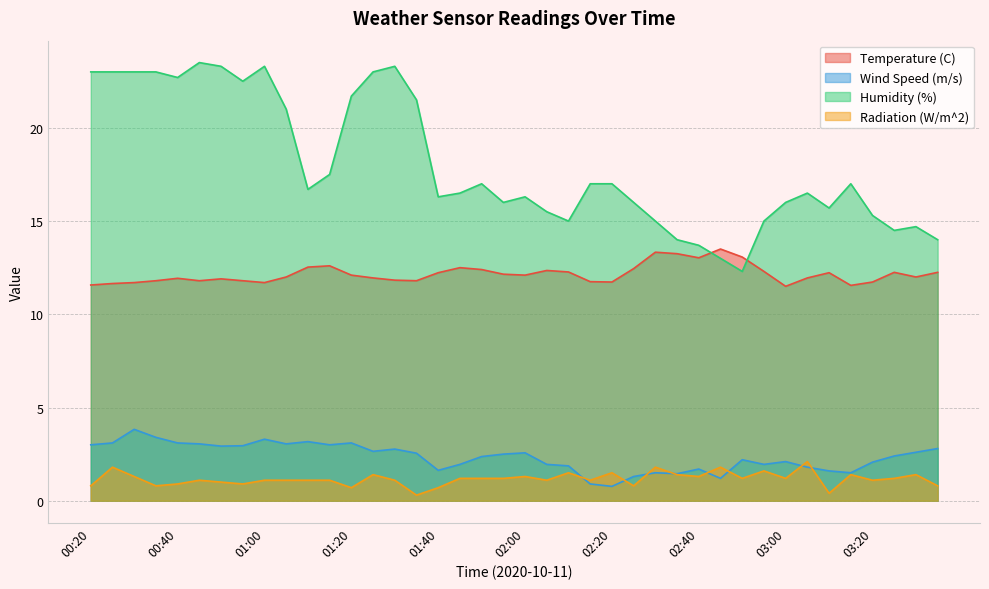

What is the label of the 14th point from the right?

02:30